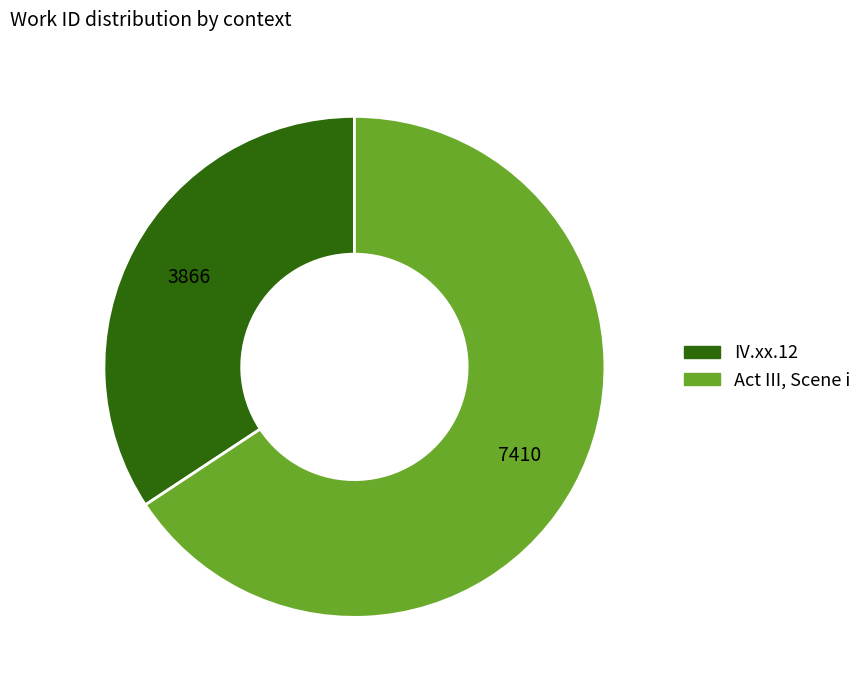

Which slice is the largest?

Act III, Scene i